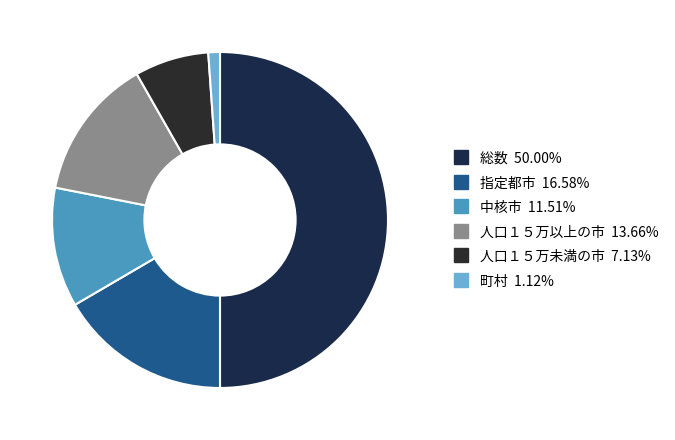

Which slice is the largest?

総数